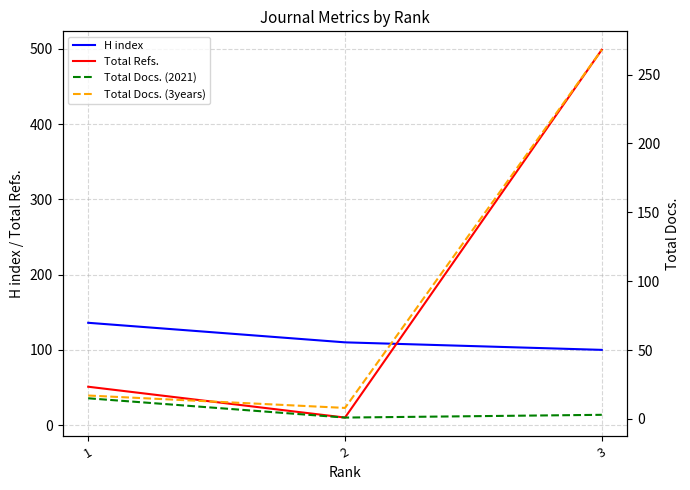

What is the greatest value displayed?

499